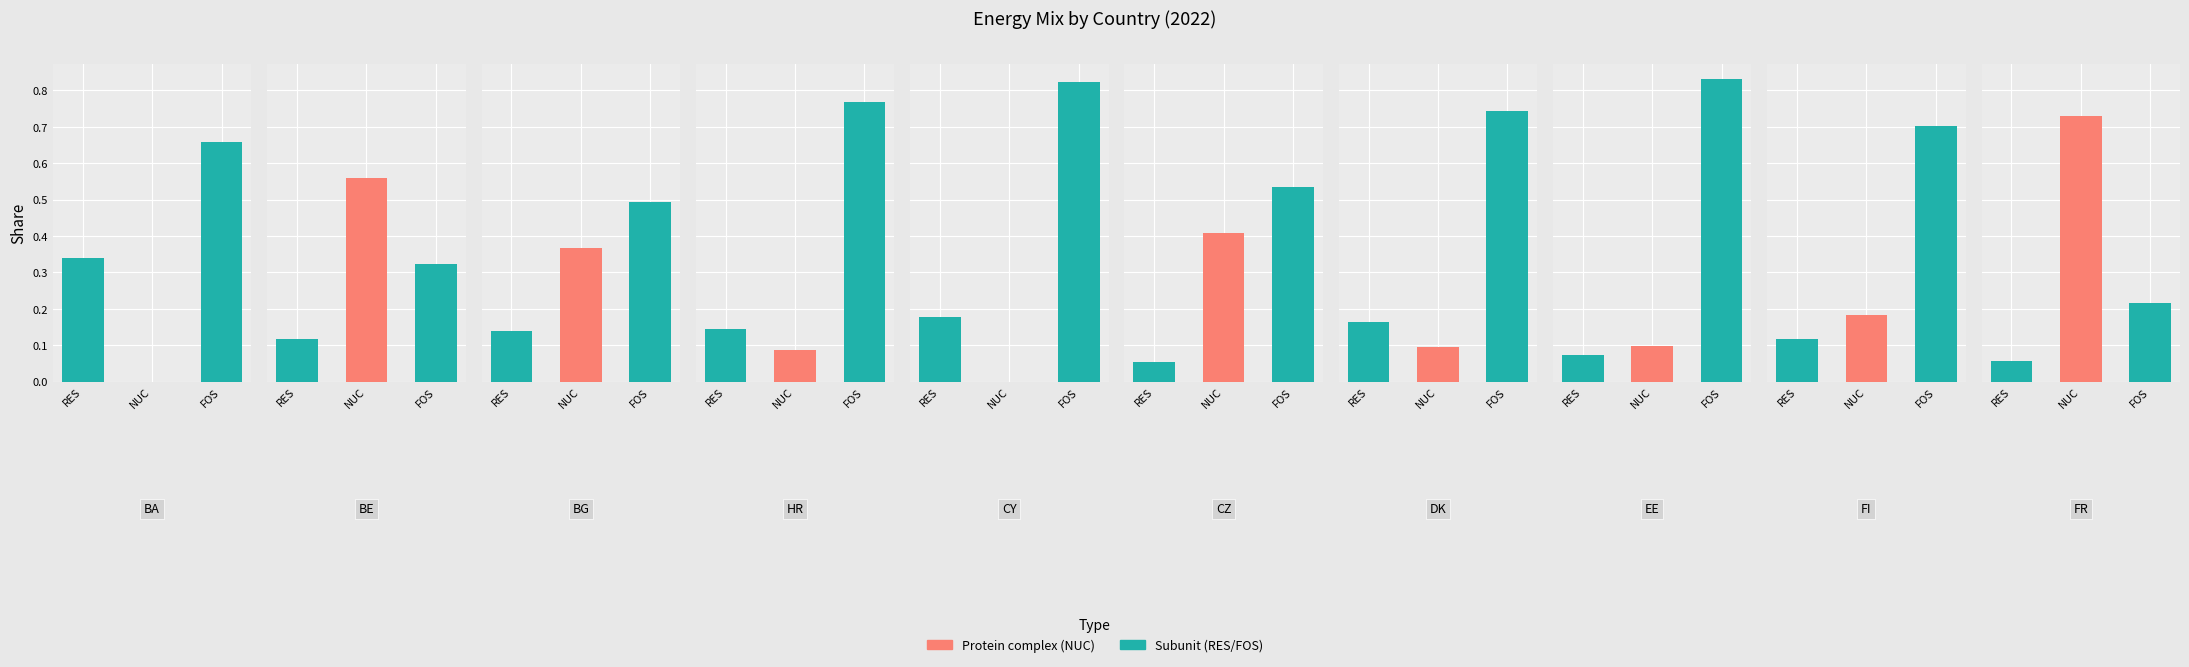

Rank the series at FR from highest to lowest value.

NUC, FOS, RES